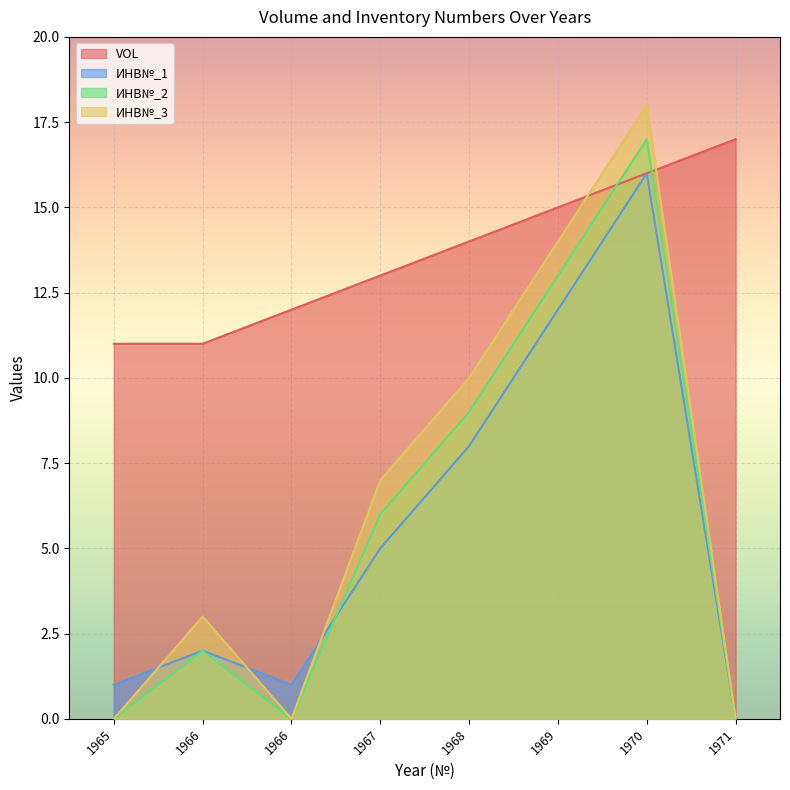

Which label corresponds to the largest value in the chart?

1970